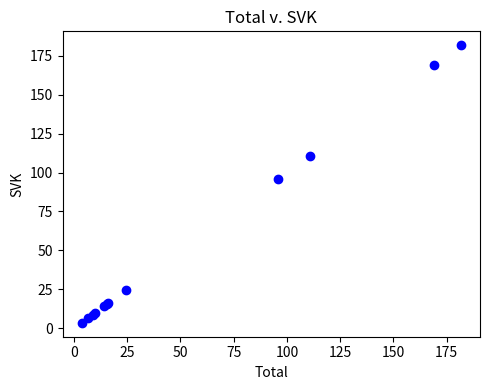

What Y value in the scatter plot is closest to 92?

95.6